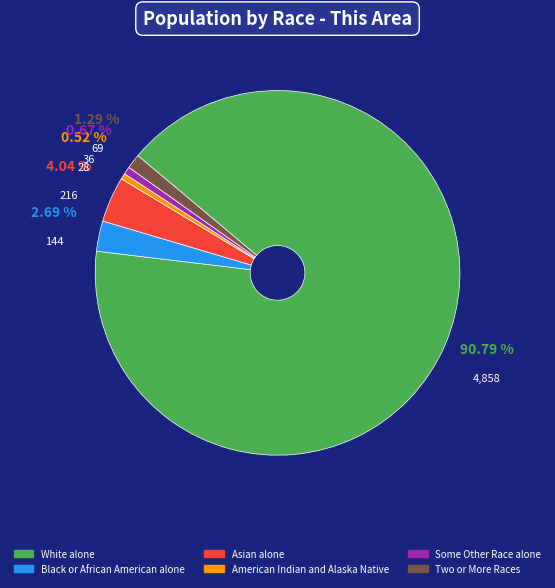

How much of the chart is everything except Two or More Races?

98.7%